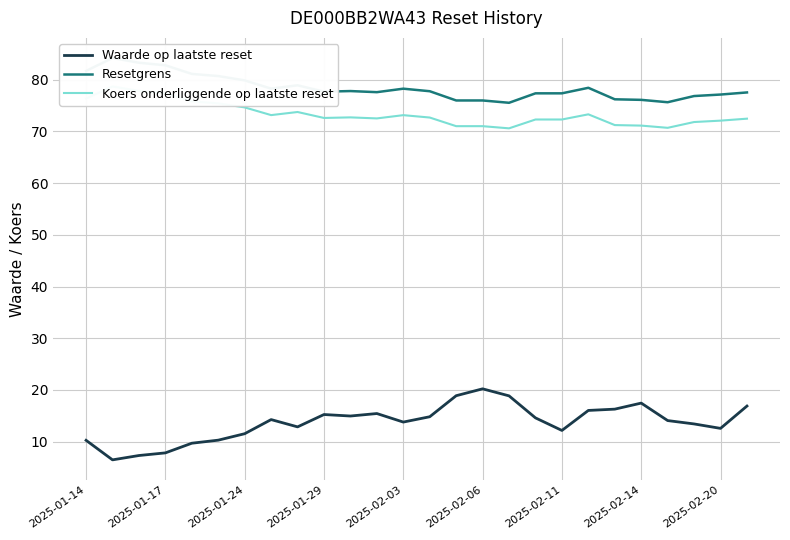

Which category has the highest value in the Waarde op laatste reset series?

2025-02-06